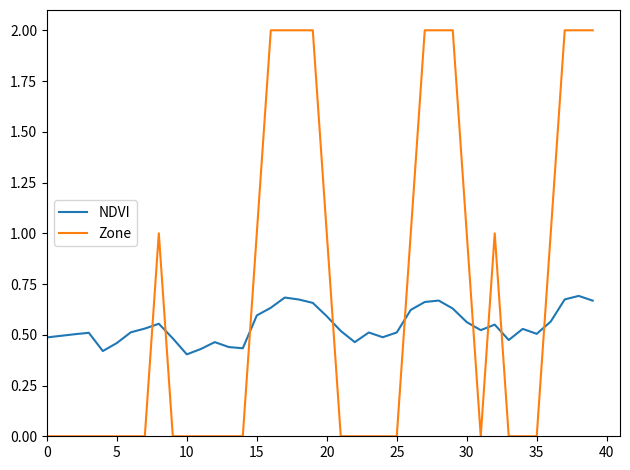

Which series has the largest range (max minus min)?

Zone